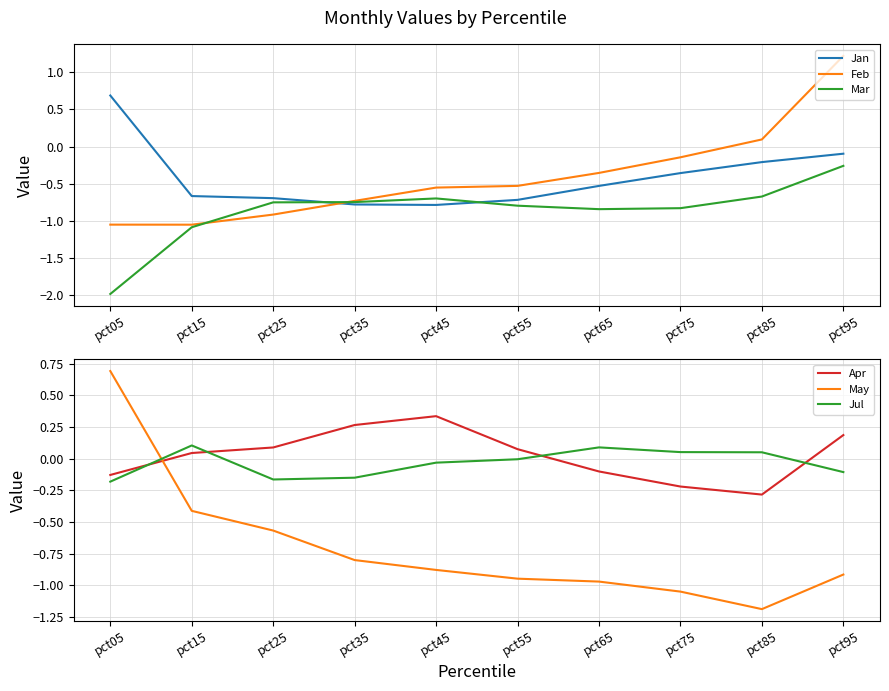

What is the maximum value for Jan?

0.7